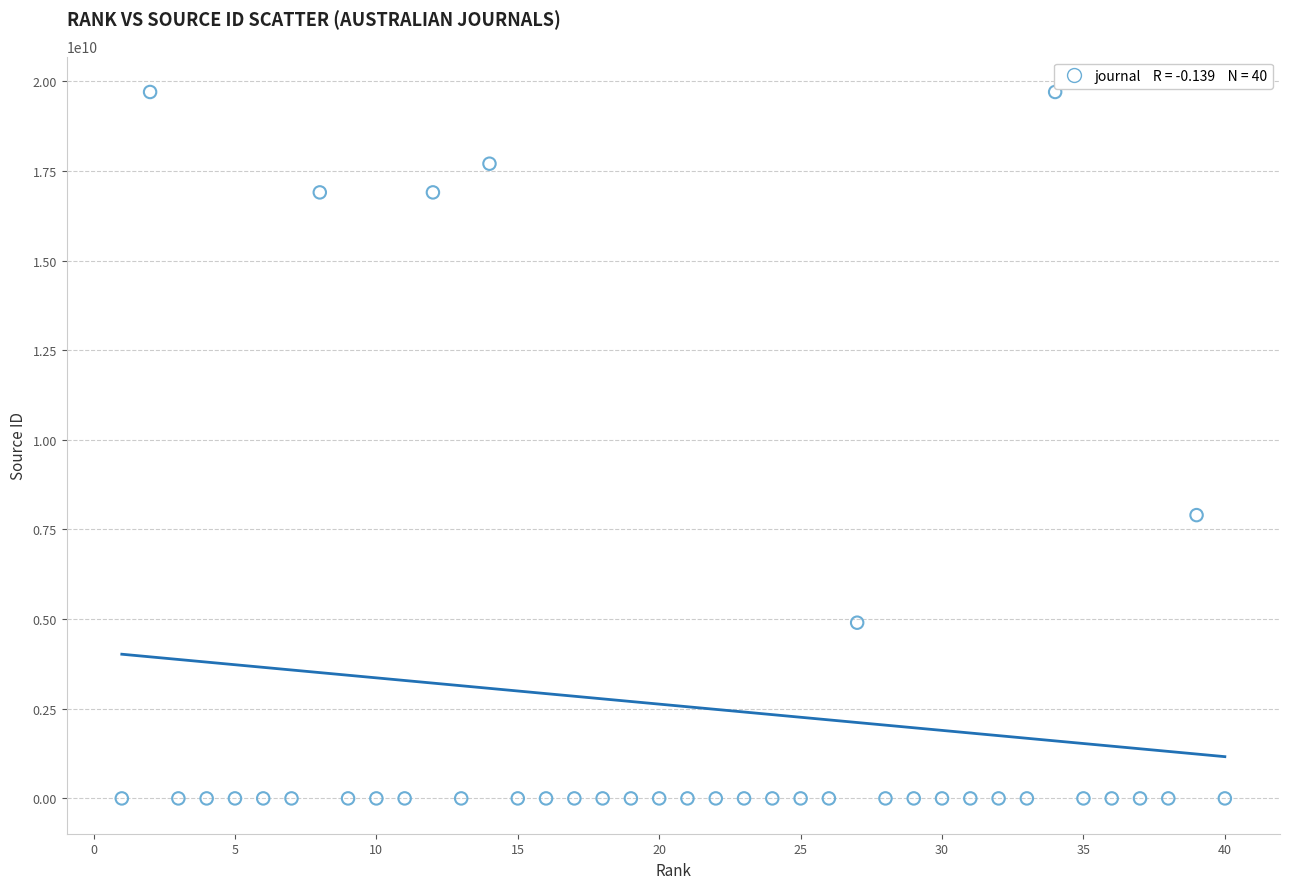

What is the range of Y values (max minus min)?

19700189540